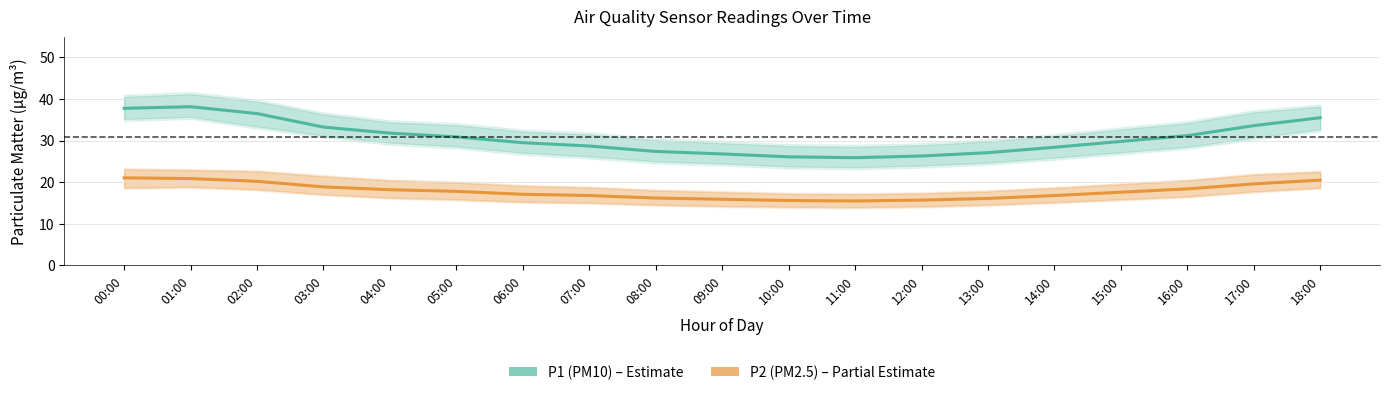

At which category does P1 (PM10) reach its first local peak?

01:00